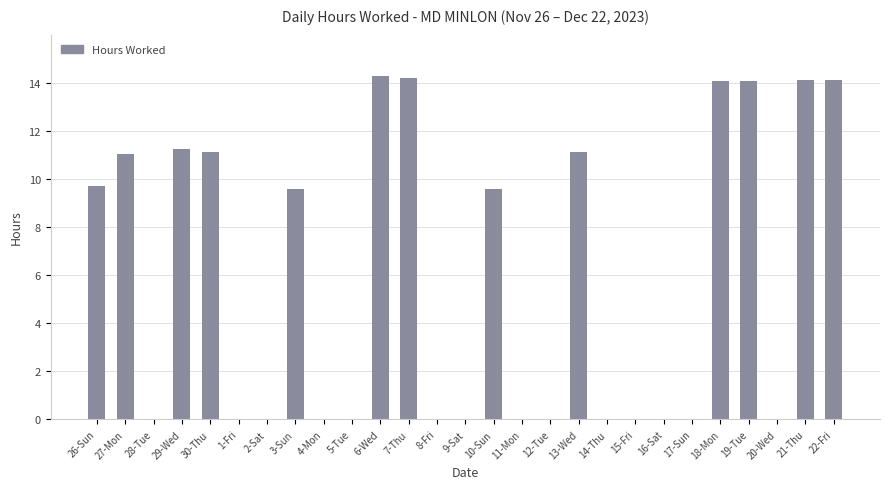

What is the maximum value shown in the chart?

14.3